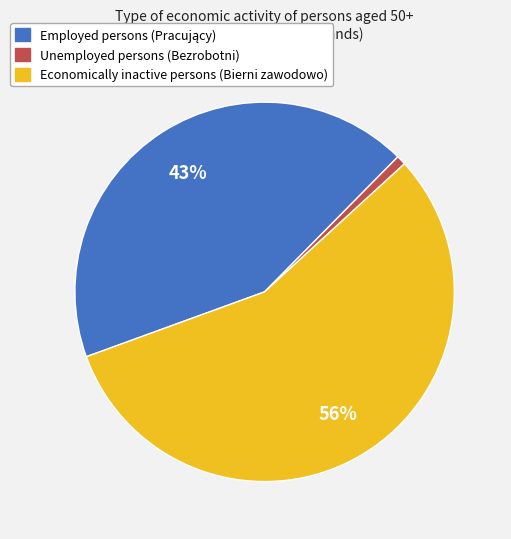

To the nearest percent, what is the difference between the largest and smallest slice percentages?

55%